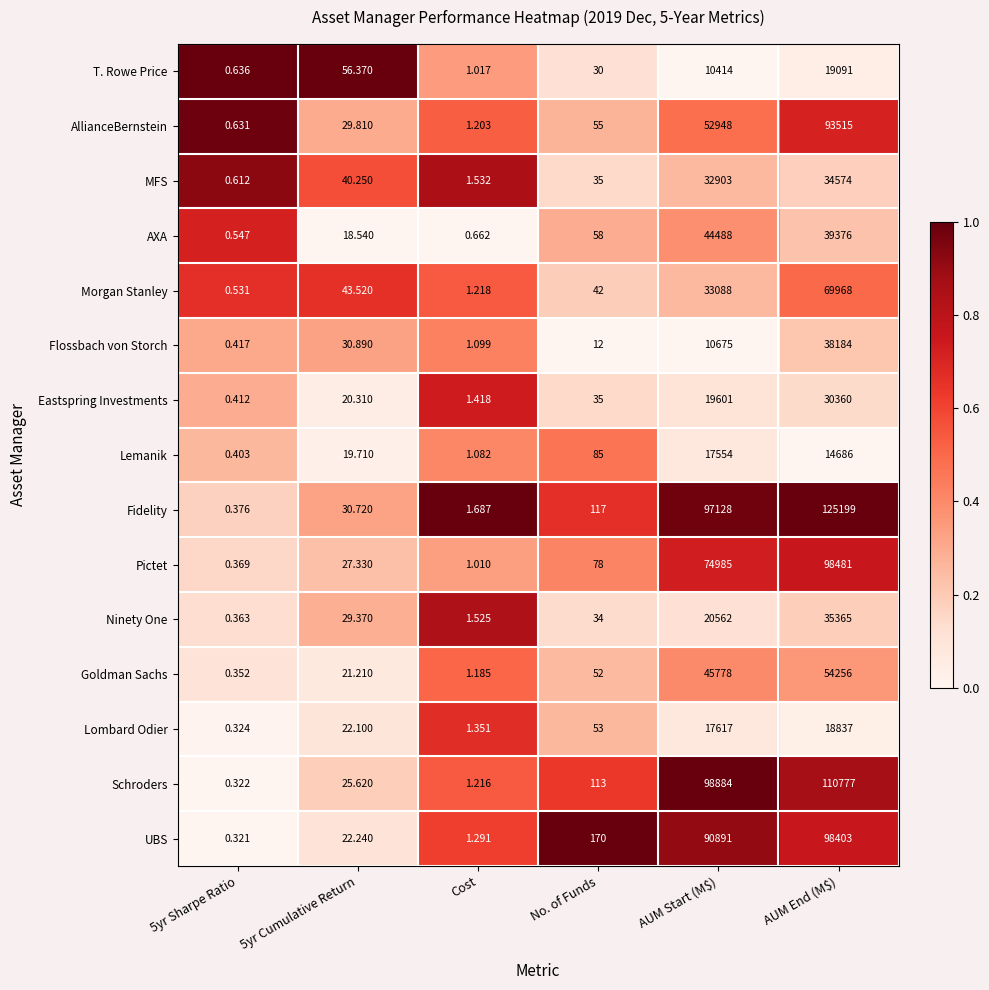

At how many categories does at least one series exceed 0?

6